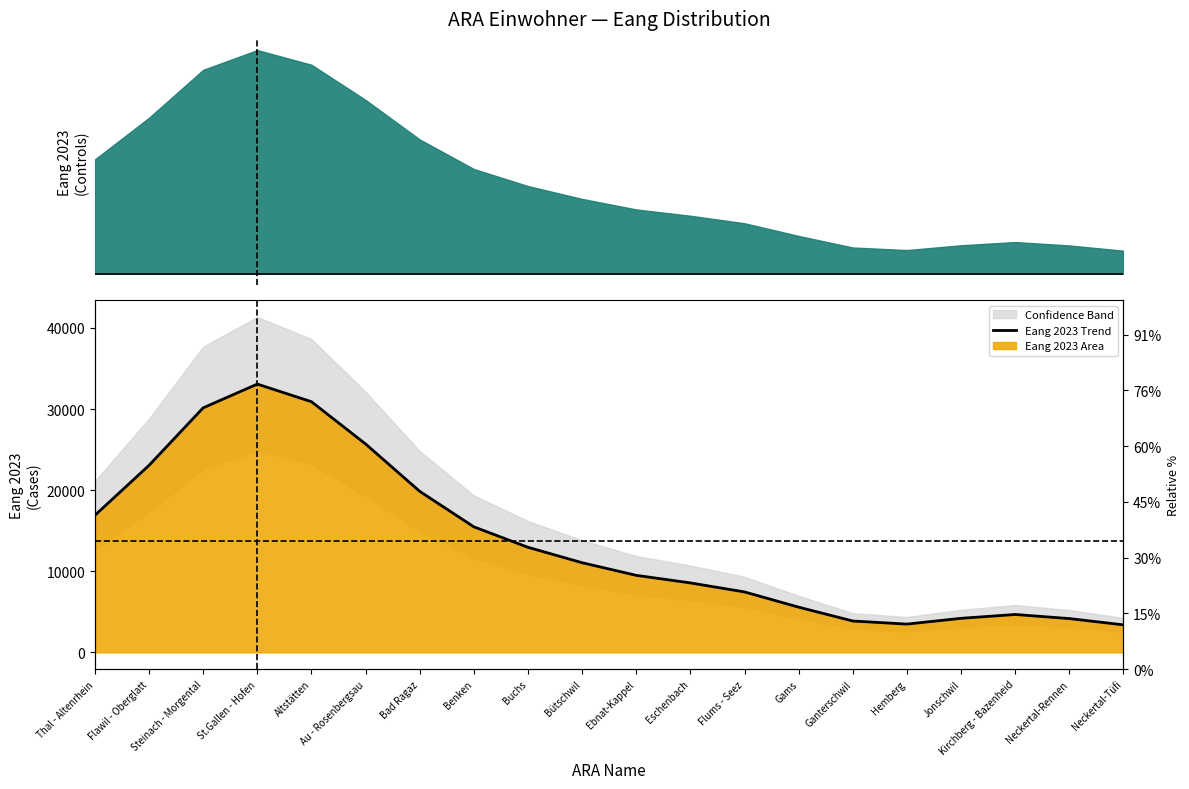

What is the change in value from Steinach - Morgental to Jonschwil?

-25946.5